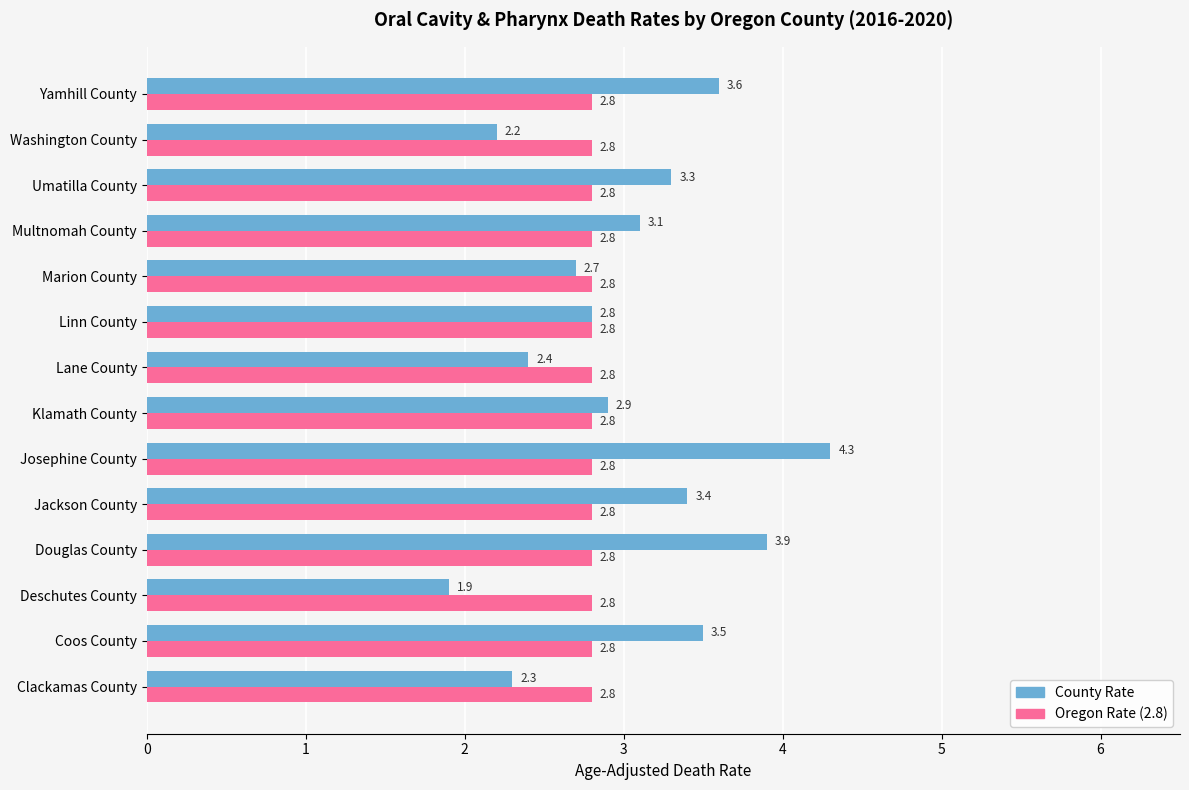

At which category is the sum across all series the highest?

Josephine County